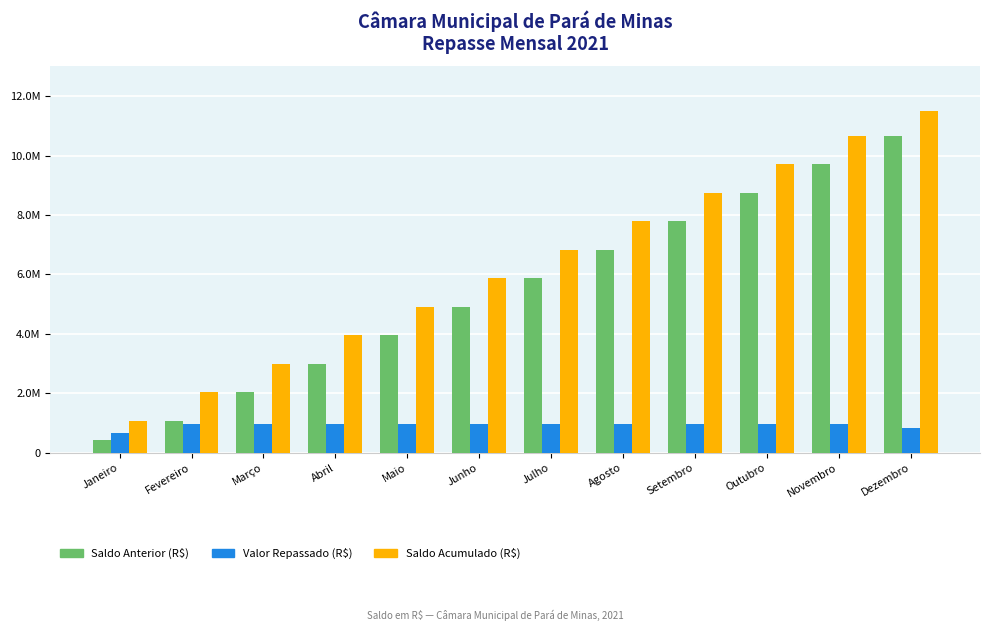

Which series changed the most between Janeiro and Abril?

Saldo Acumulado (R$)